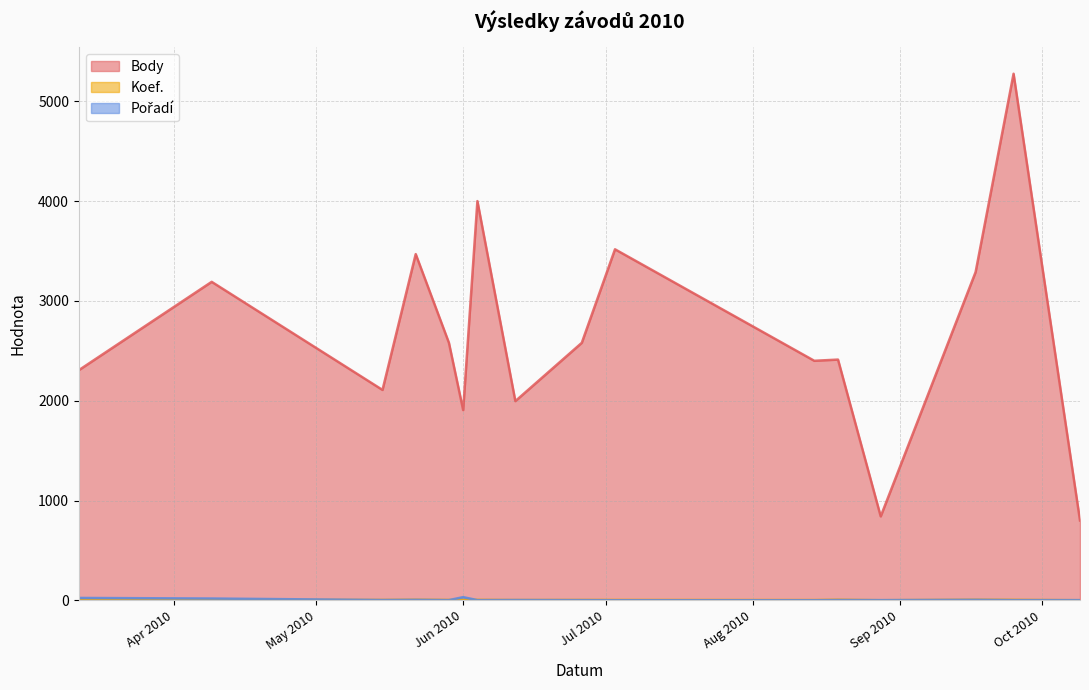

At which label does Body reach its peak?

2010-09-25